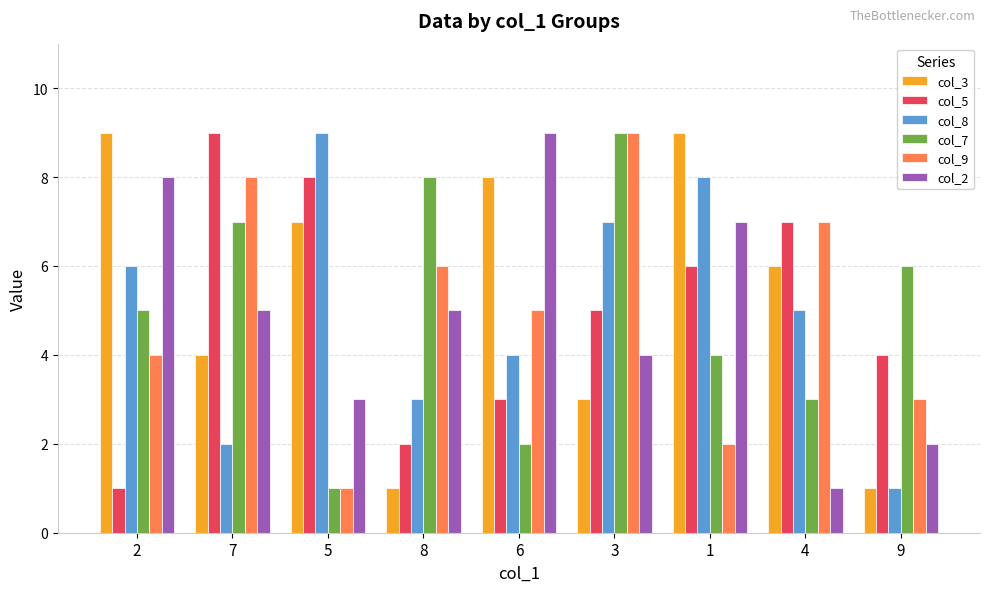

At which category is the sum across all series the highest?

3